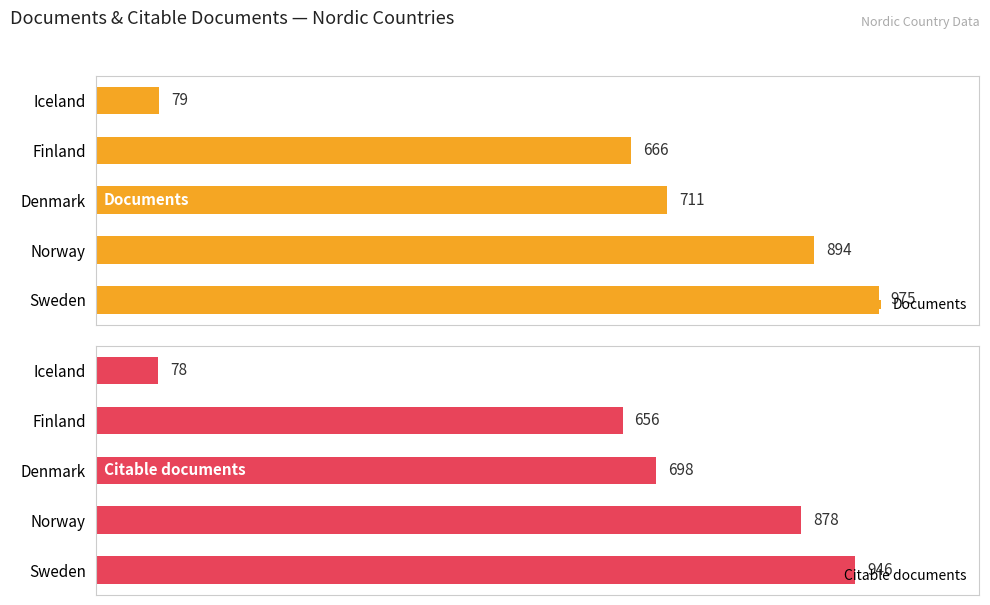

What is the average value of the Documents series?

665